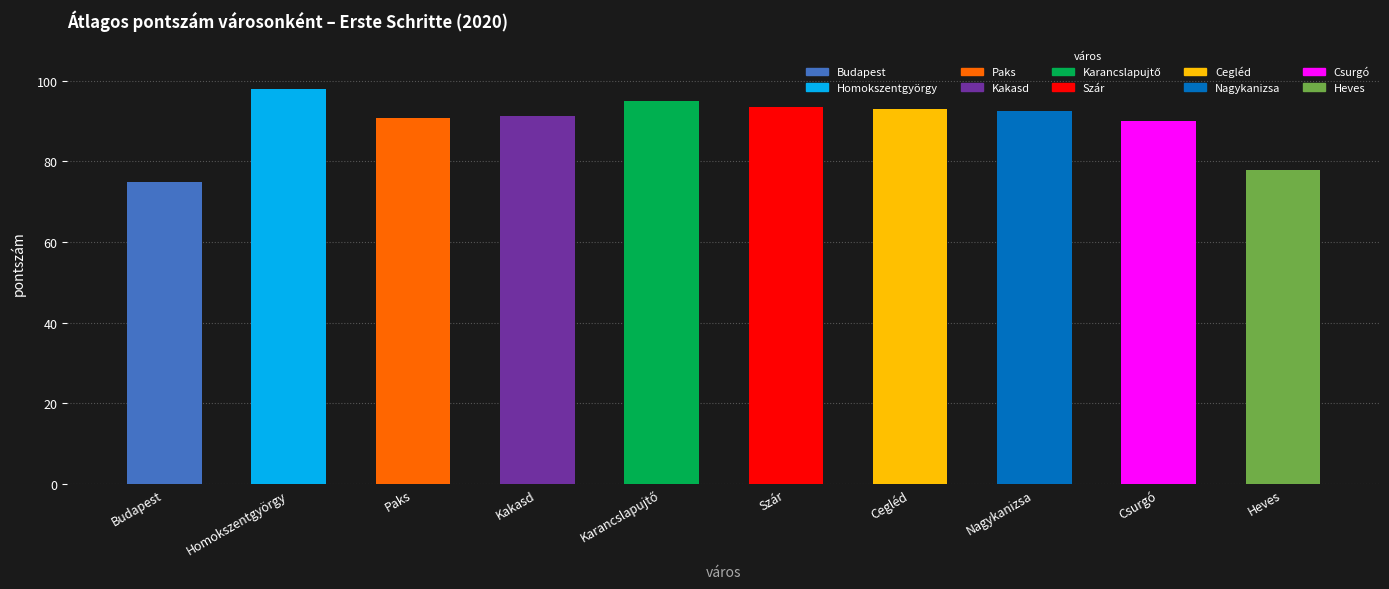

What is the label of the 7th bar from the left?

Cegléd